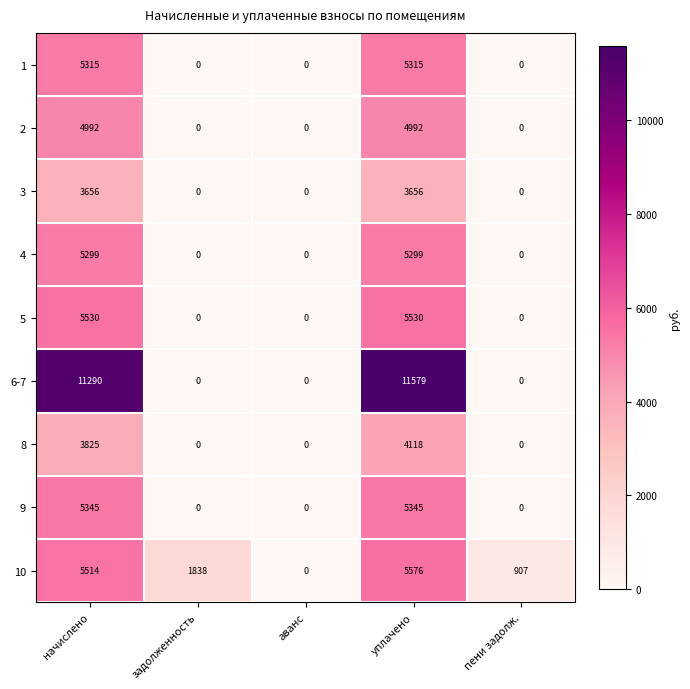

What is the difference between the 6-7 values at уплачено and аванс?

11579